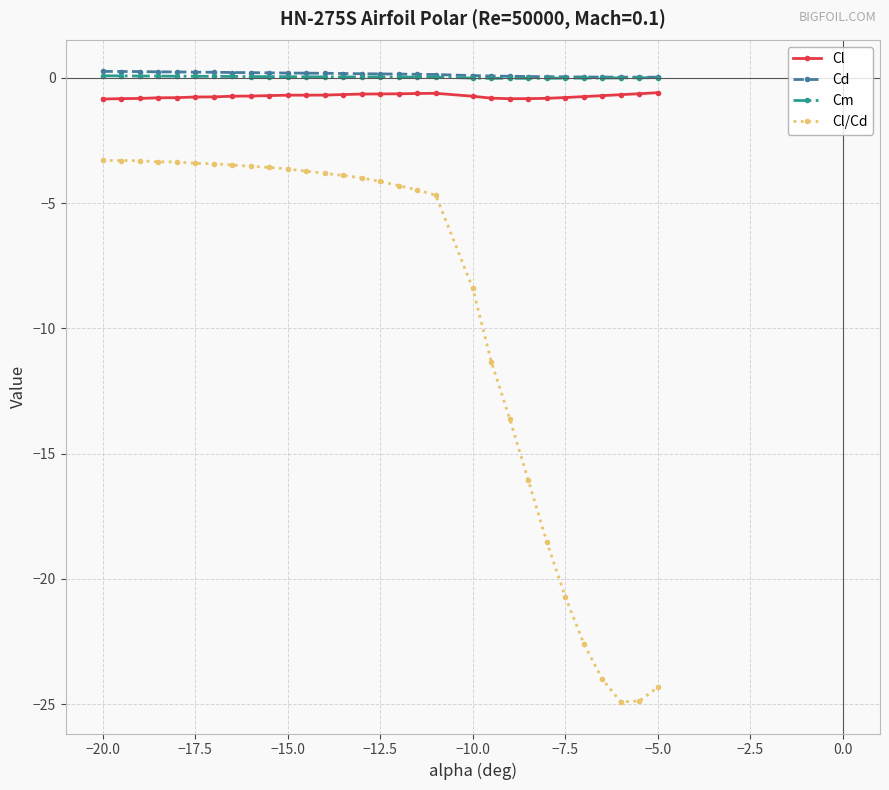

Which series has the largest range (max minus min)?

Cl/Cd